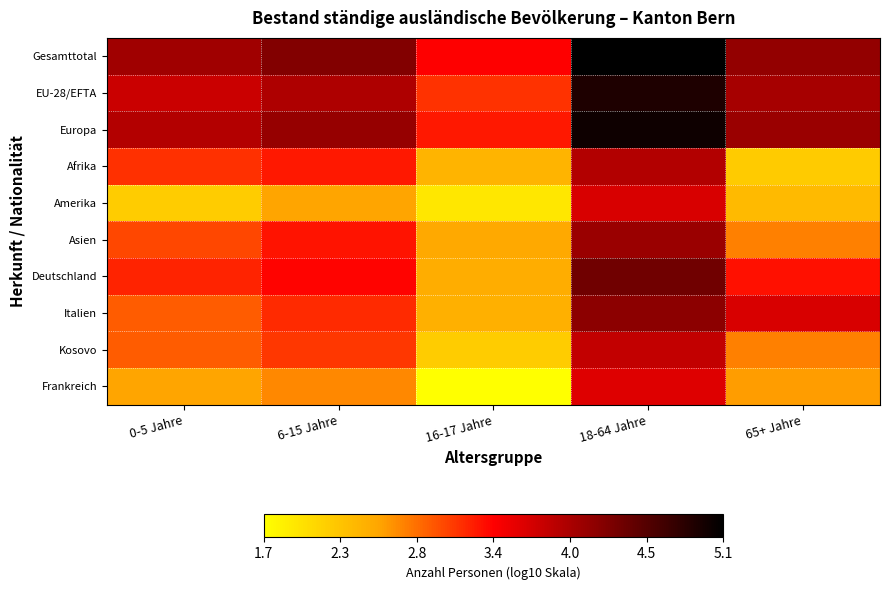

Reading left to right, extract all data points from this chart.

Gesamttotal: 0-5 Jahre=4.0	6-15 Jahre=4.2	16-17 Jahre=3.4	18-64 Jahre=5.1	65+ Jahre=4.1
EU-28/EFTA: 0-5 Jahre=3.7	6-15 Jahre=3.9	16-17 Jahre=3.1	18-64 Jahre=4.9	65+ Jahre=4.0
Europa: 0-5 Jahre=3.9	6-15 Jahre=4.1	16-17 Jahre=3.3	18-64 Jahre=5.0	65+ Jahre=4.1
Afrika: 0-5 Jahre=3.1	6-15 Jahre=3.3	16-17 Jahre=2.4	18-64 Jahre=3.9	65+ Jahre=2.2
Amerika: 0-5 Jahre=2.2	6-15 Jahre=2.6	16-17 Jahre=1.9	18-64 Jahre=3.7	65+ Jahre=2.4
Asien: 0-5 Jahre=3.0	6-15 Jahre=3.3	16-17 Jahre=2.5	18-64 Jahre=4.1	65+ Jahre=2.7
Deutschland: 0-5 Jahre=3.2	6-15 Jahre=3.4	16-17 Jahre=2.5	18-64 Jahre=4.3	65+ Jahre=3.3
Italien: 0-5 Jahre=2.9	6-15 Jahre=3.2	16-17 Jahre=2.4	18-64 Jahre=4.2	65+ Jahre=3.7
Kosovo: 0-5 Jahre=2.9	6-15 Jahre=3.1	16-17 Jahre=2.2	18-64 Jahre=3.8	65+ Jahre=2.7
Frankreich: 0-5 Jahre=2.5	6-15 Jahre=2.7	16-17 Jahre=1.7	18-64 Jahre=3.6	65+ Jahre=2.6